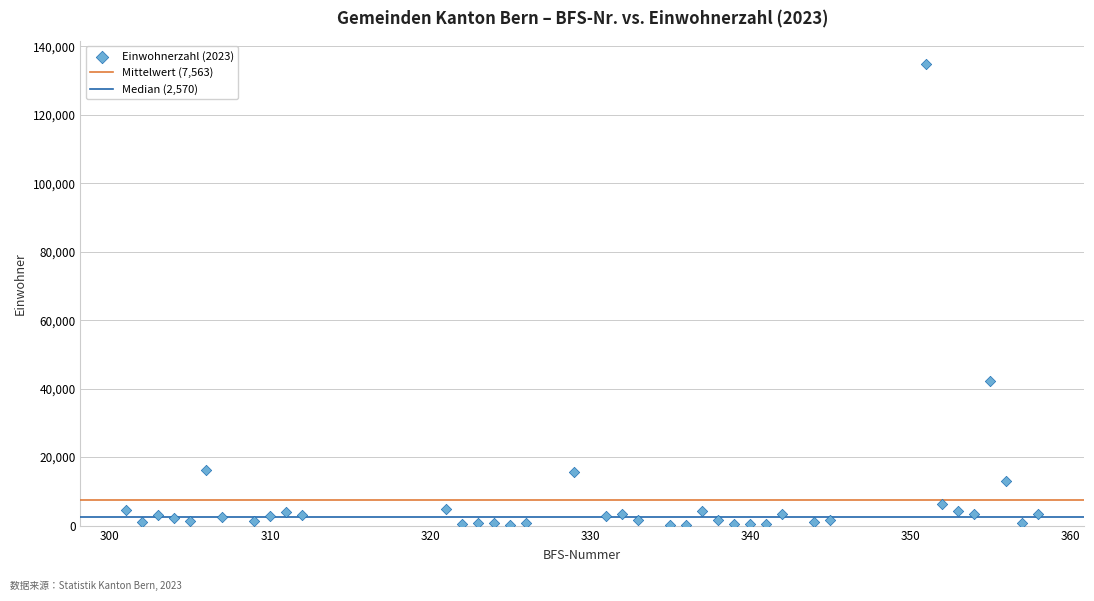

What Y value in the scatter plot is closest to 67523?

42265